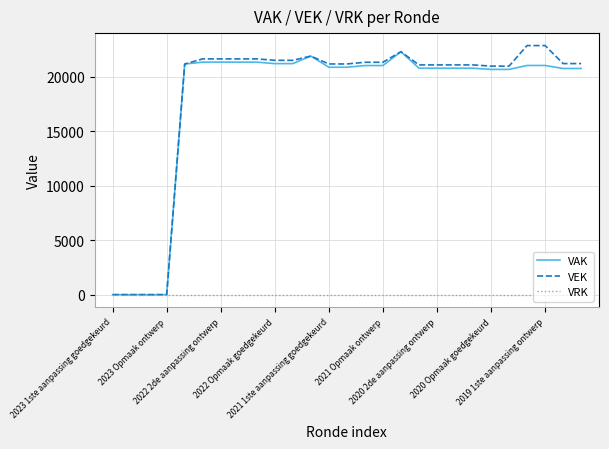

What is the highest value of the VEK series?

22842